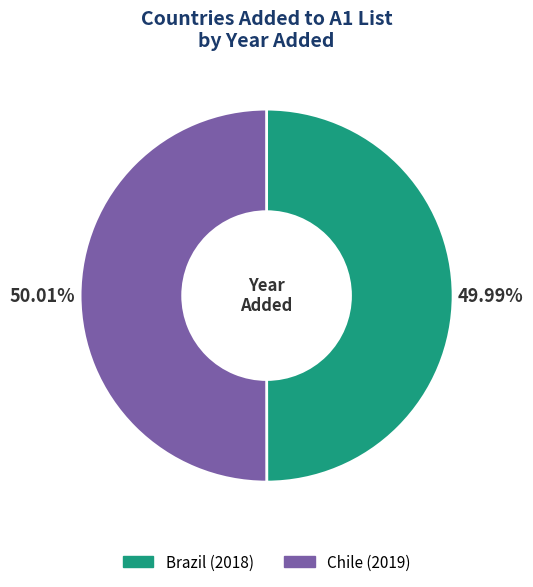

The Chile slice represents 64% of the pie. True or false?

False